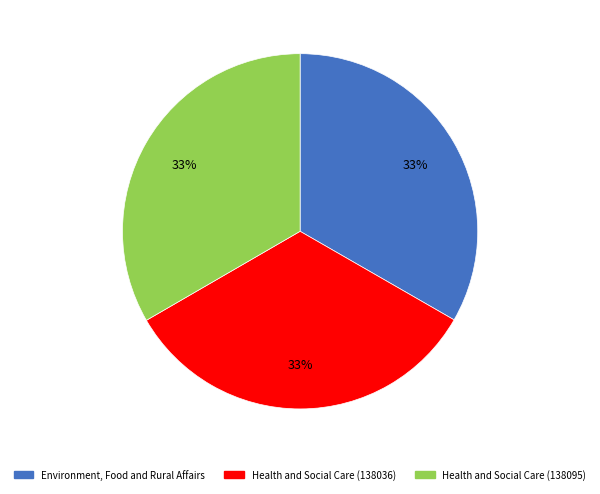

Do Environment, Food and Rural Affairs and Health and Social Care (138036) together represent more than half of the pie?

Yes